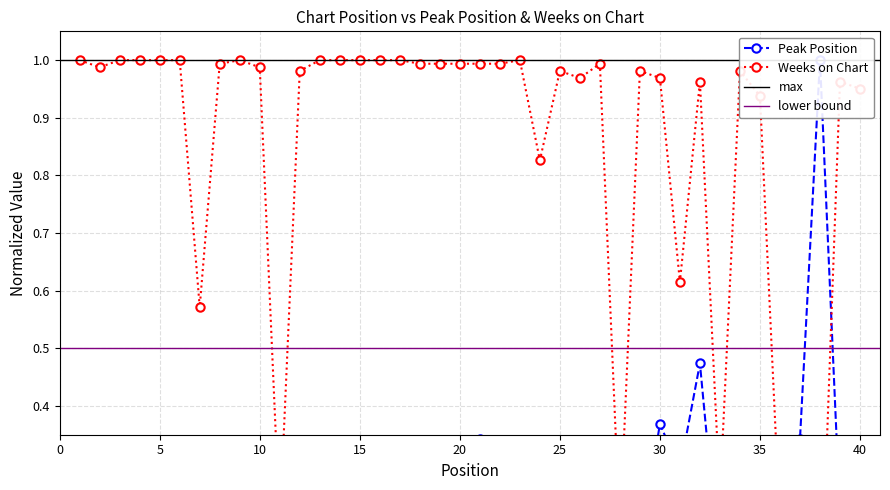

Reading right to left, transcribe all the data shown in this chart.

Peak Position: 40=0.1	39=0.2	38=1.0	37=0.3	36=0.2	35=0.3	34=0.3	33=0.1	32=0.5	31=0.3	30=0.4	29=0.2	28=0.2	27=0.1	26=0.2	25=0.2	24=0.3	23=0.1	22=0.2	21=0.3	20=0.2	19=0.1	18=0.1	17=0.1	16=0.3	15=0.1	14=0.2	13=0.0	12=0.1	11=0.0	10=0.1	9=0.1	8=0.1	7=0.0	6=0.1	5=0.1	4=0.1	3=0.1	2=0.0	1=0.0
Weeks on Chart: 40=1.0	39=1.0	38=0.0	37=0.2	36=0.2	35=0.9	34=1.0	33=0.2	32=1.0	31=0.6	30=1.0	29=1.0	28=0.2	27=1.0	26=1.0	25=1.0	24=0.8	23=1.0	22=1.0	21=1.0	20=1.0	19=1.0	18=1.0	17=1.0	16=1.0	15=1.0	14=1.0	13=1.0	12=1.0	11=0.2	10=1.0	9=1.0	8=1.0	7=0.6	6=1.0	5=1.0	4=1.0	3=1.0	2=1.0	1=1.0